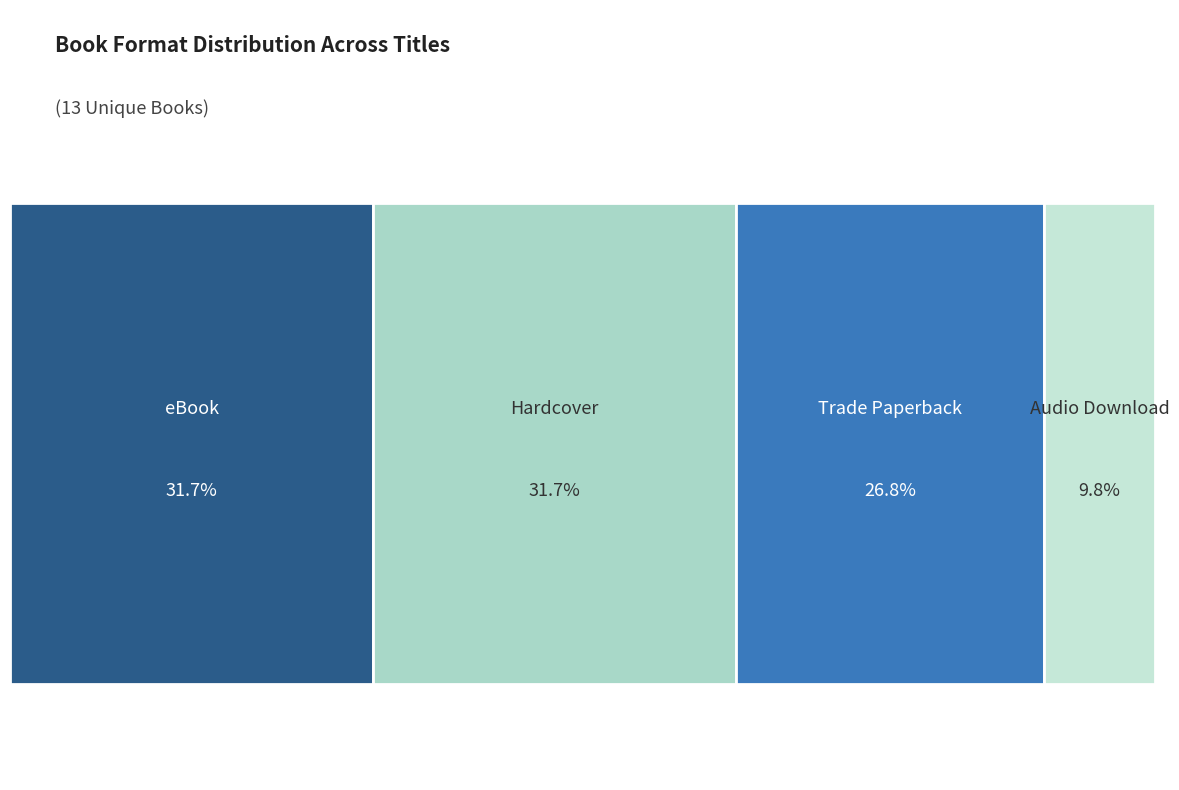

Is the sum of Trade Paperback and eBook greater than half?

Yes